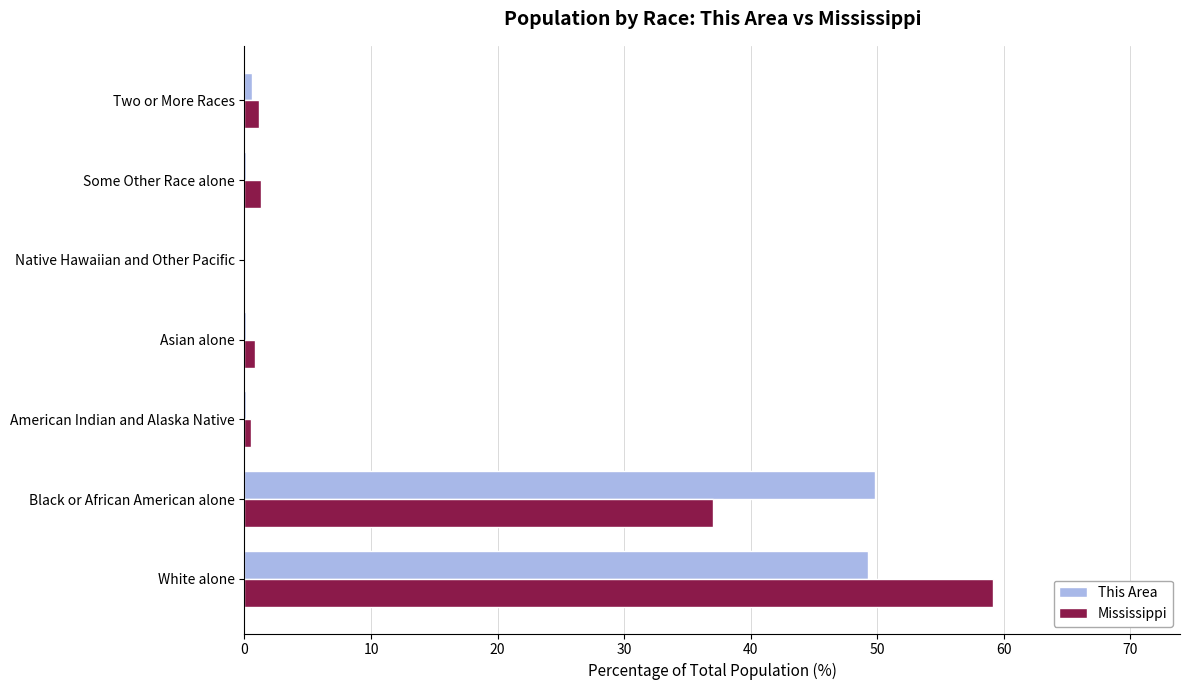

At which label is Mississippi closest to 29?

Black or African American alone